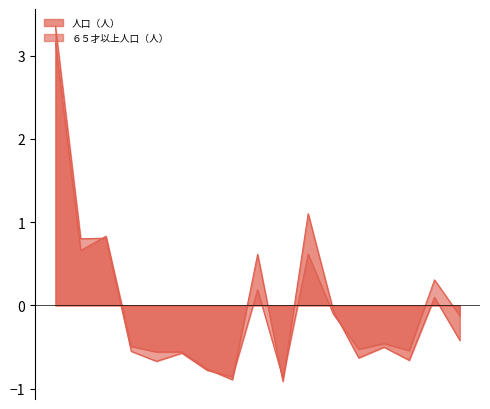

What is the sum of the 人口（人） values at 彦島 and 吉田?

-0.2